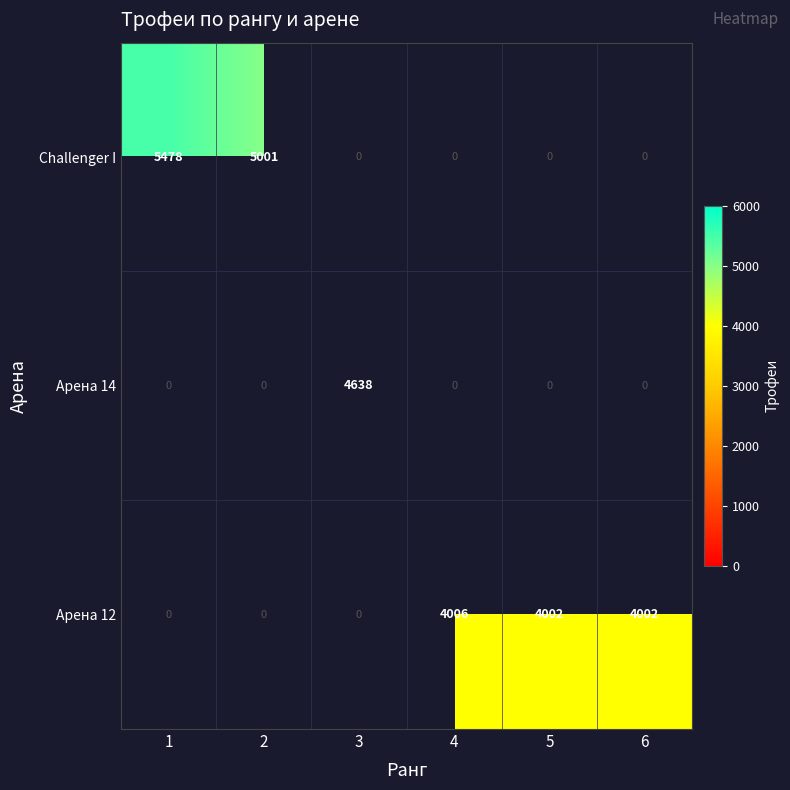

The value of Challenger I at 1 is 5478. True or false?

True